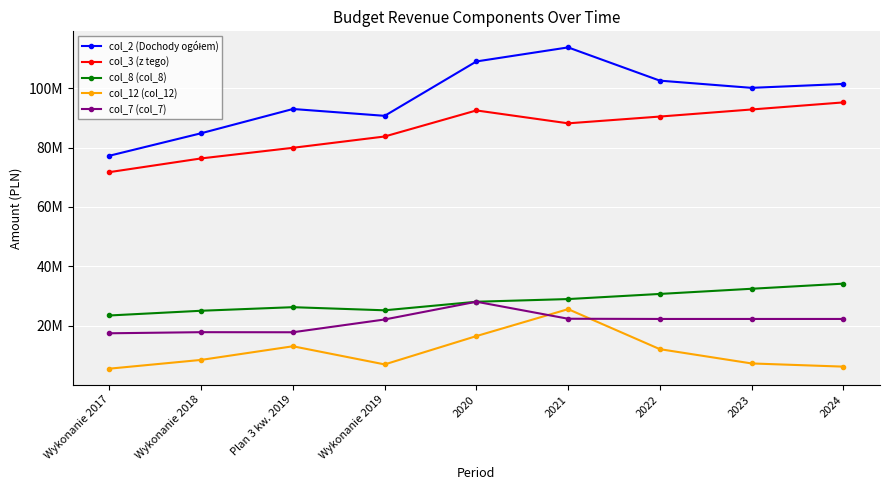

Reading right to left, list all the values displayed in this chart.

col_2 (Dochody ogółem): 101403294.0	100090920.0	102517989.0	113715073.0	108982654.2	90668394.1	92971318.6	84809277.1	77239311.0
col_3 (z tego): 95191355.0	92807318.0	90425192.0	88145958.0	92485731.1	83709938.6	79904572.6	76330122.0	71711685.1
col_8 (col_8): 34155592.0	32432207.0	30691490.0	28965038.0	28064108.0	25180693.7	26229927.0	25027755.3	23439553.4
col_12 (col_12): 6211939.0	7283602.0	12092797.0	25569115.0	16496923.2	6958455.5	13066746.0	8479155.1	5527625.8
col_7 (col_7): 22266359.0	22266359.0	22266359.0	22336305.0	28065810.1	22089775.3	17785434.6	17813794.3	17442007.8